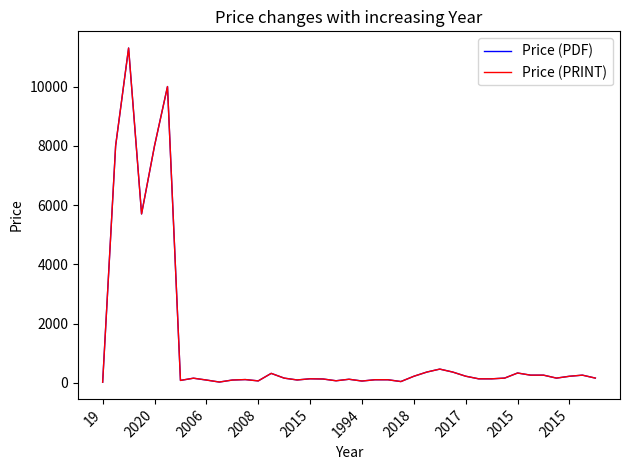

Does the chart have visible grid lines?

No